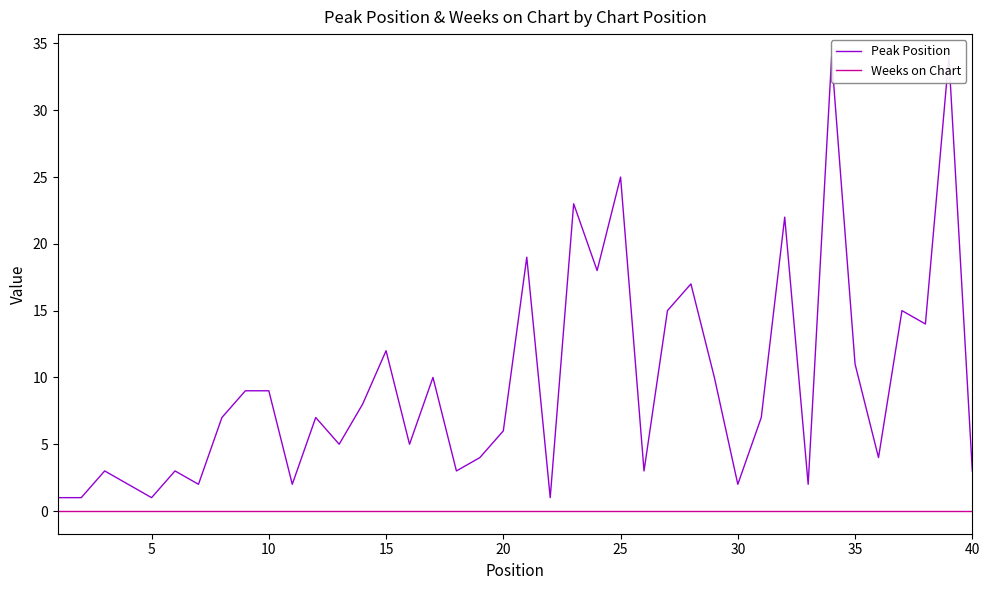

The Peak Position series shows 10 at 31. True or false?

False